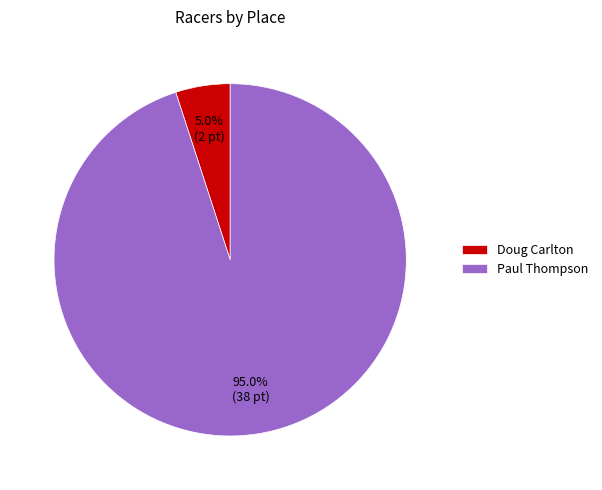

Combined, what portion of the pie is Doug Carlton and Paul Thompson?

100.0%